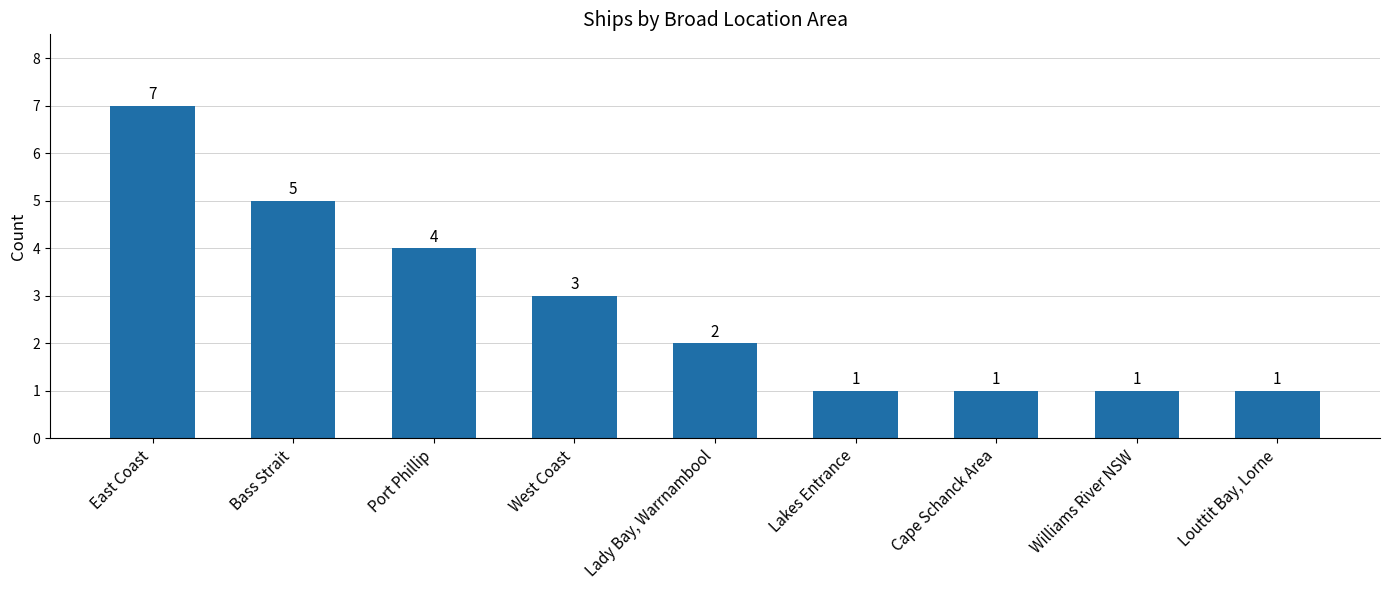

Reading left to right, what are all the values shown in this chart?

East Coast=7	Bass Strait=5	Port Phillip=4	West Coast=3	Lady Bay, Warrnambool=2	Lakes Entrance=1	Cape Schanck Area=1	Williams River NSW=1	Louttit Bay, Lorne=1